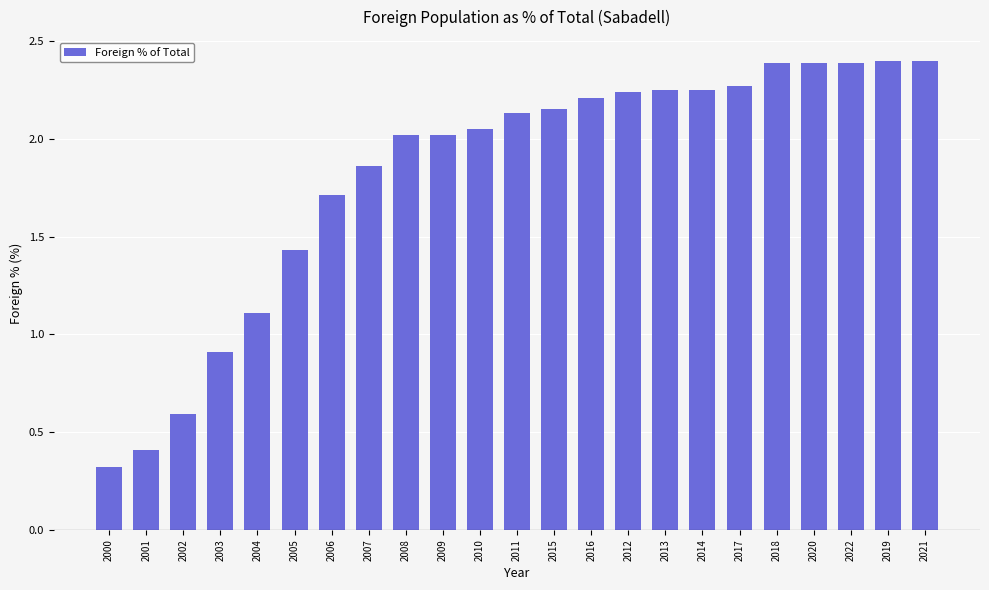

Is it true that the value at 2004 is 1.1?

True